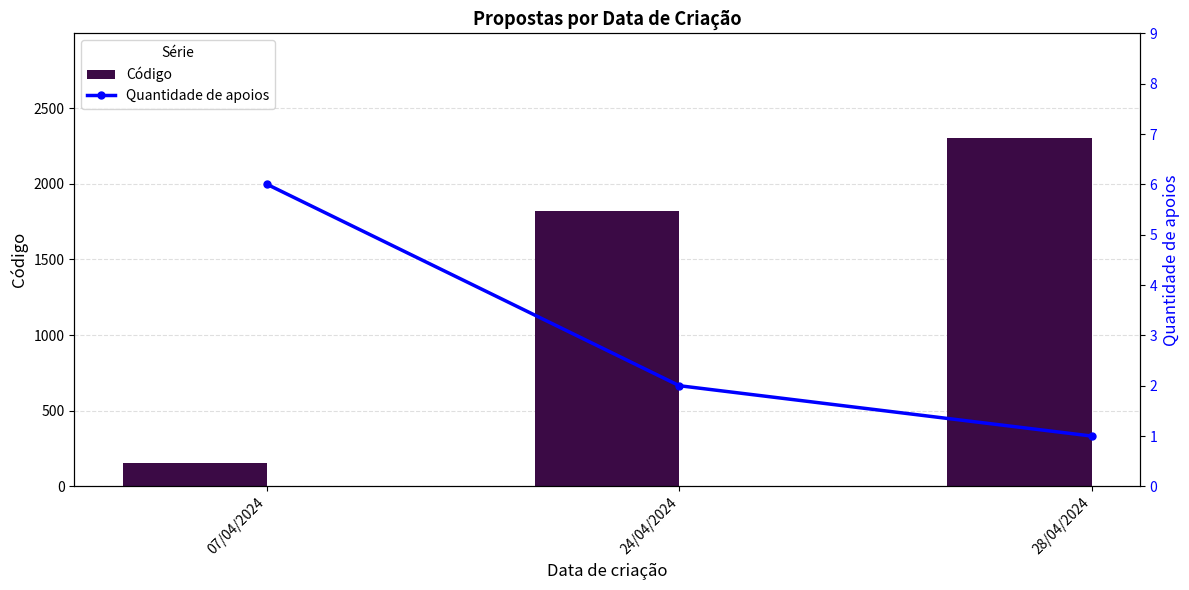

Is it true that Código equals 883 at 24/04/2024?

False